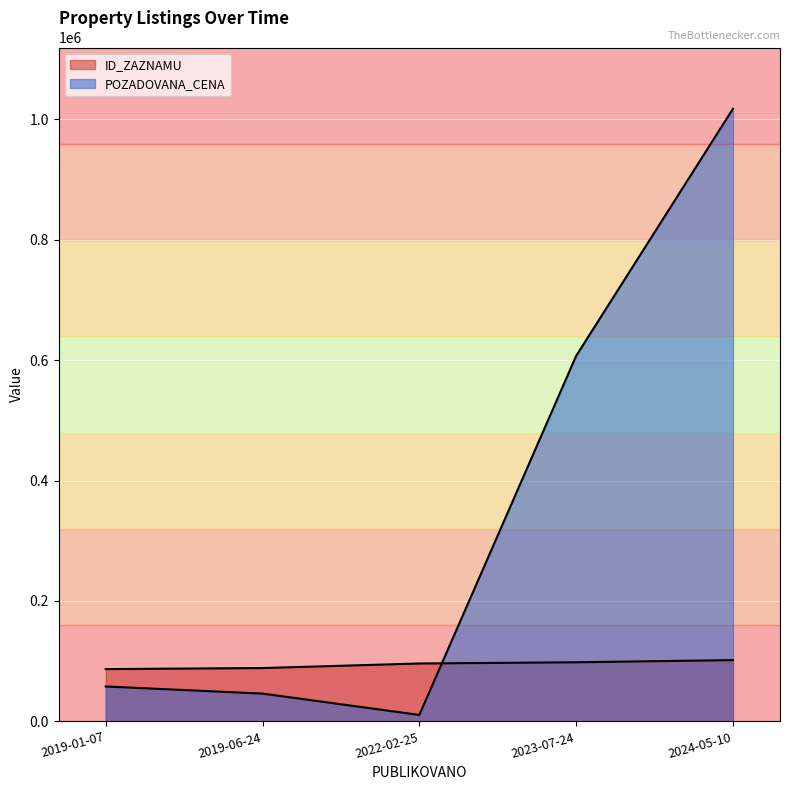

Reading left to right, extract all data points from this chart.

ID_ZAZNAMU: 2019-01-07=86908	2019-06-24=88632	2022-02-25=96199	2023-07-24=98214	2024-05-10=101824
POZADOVANA_CENA: 2019-01-07=58000	2019-06-24=46200	2022-02-25=10752	2023-07-24=607130	2024-05-10=1017610